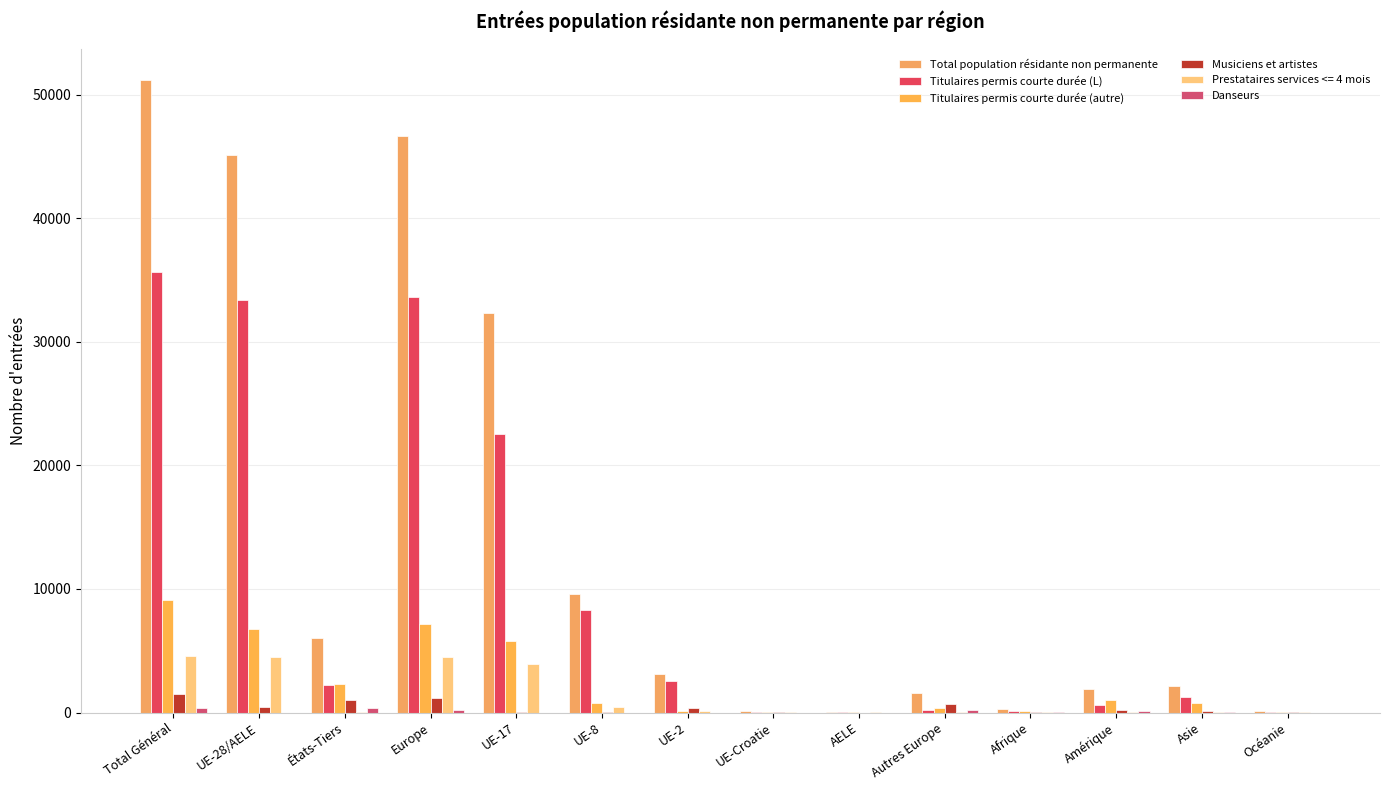

What is the average value of the Total population résidante non permanente series?

14304